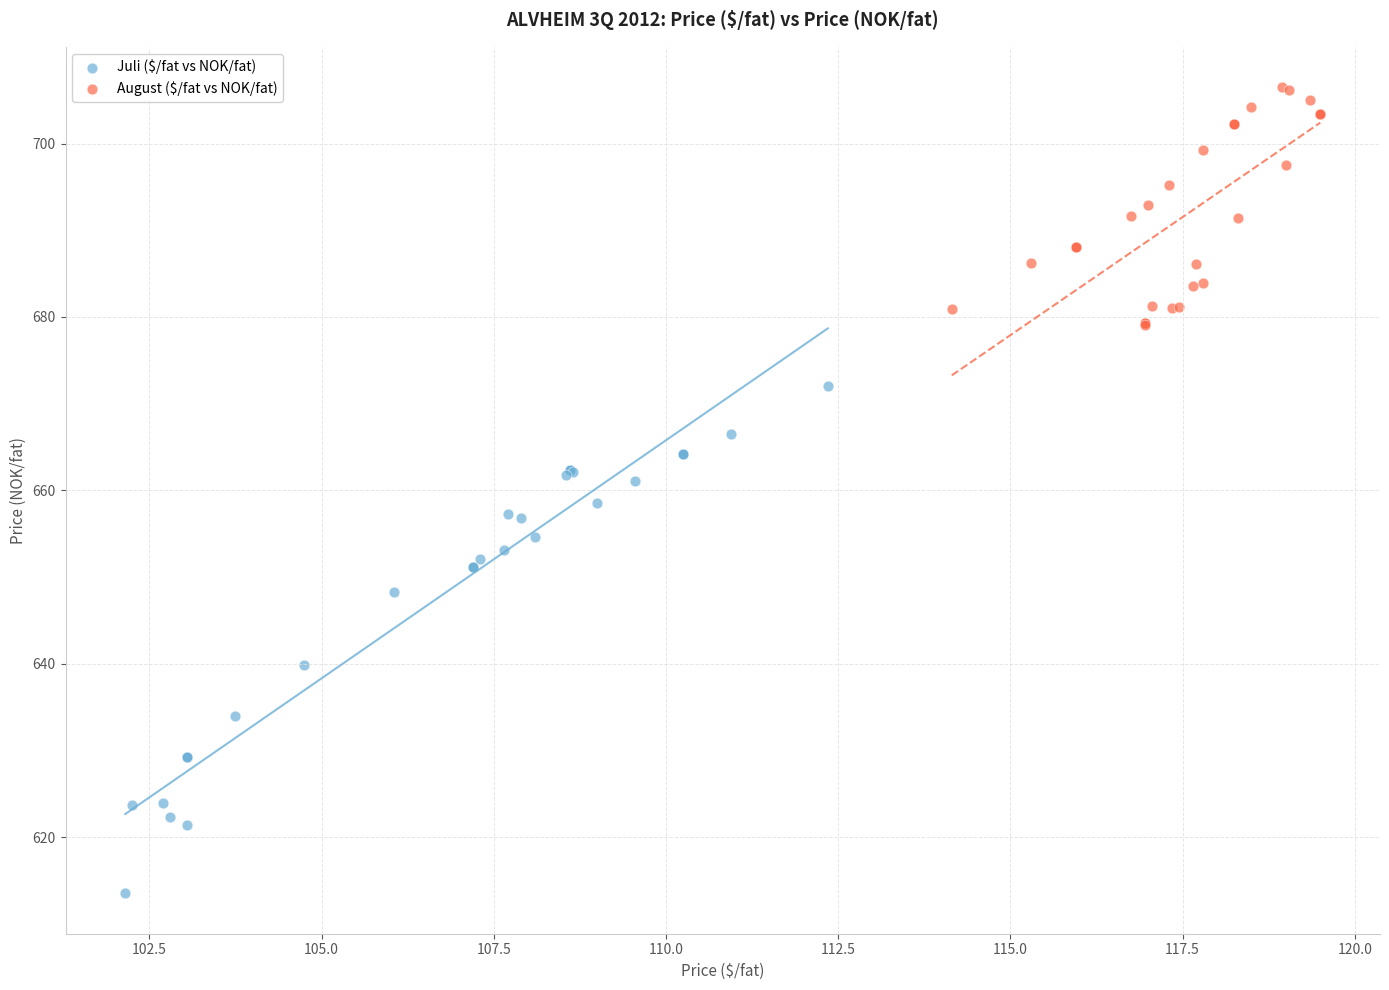

Which series reaches the minimum Y coordinate?

Juli ($/fat vs NOK/fat)